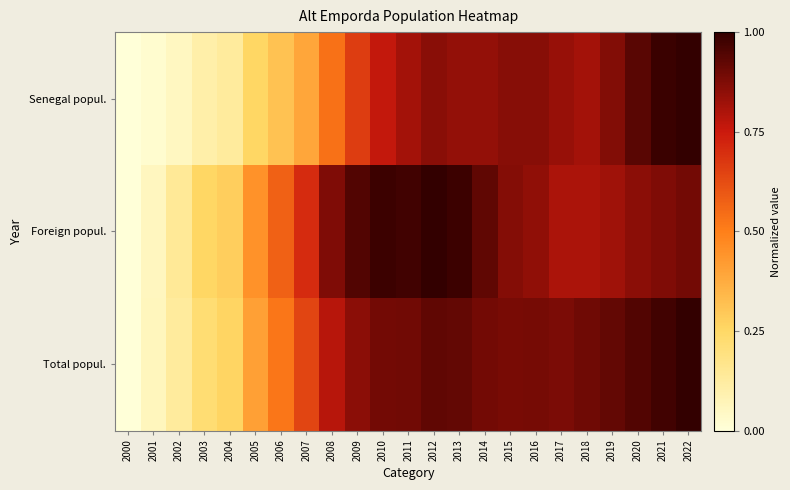

At how many categories does at least one series exceed 0?

22